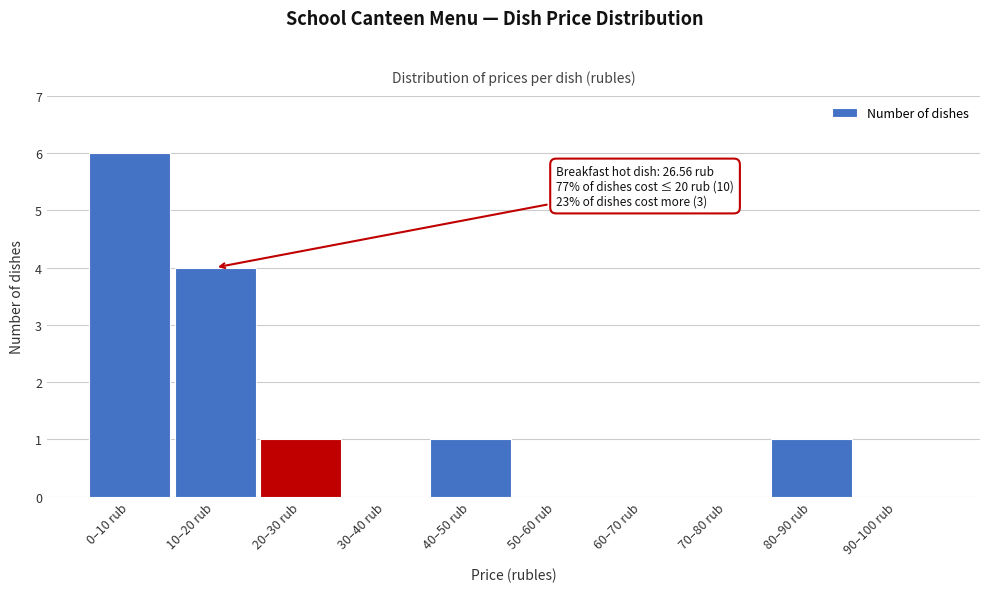

Reading right to left, what are all the values shown in this chart?

90–100 rub=0	80–90 rub=1	70–80 rub=0	60–70 rub=0	50–60 rub=0	40–50 rub=1	30–40 rub=0	20–30 rub=1	10–20 rub=4	0–10 rub=6